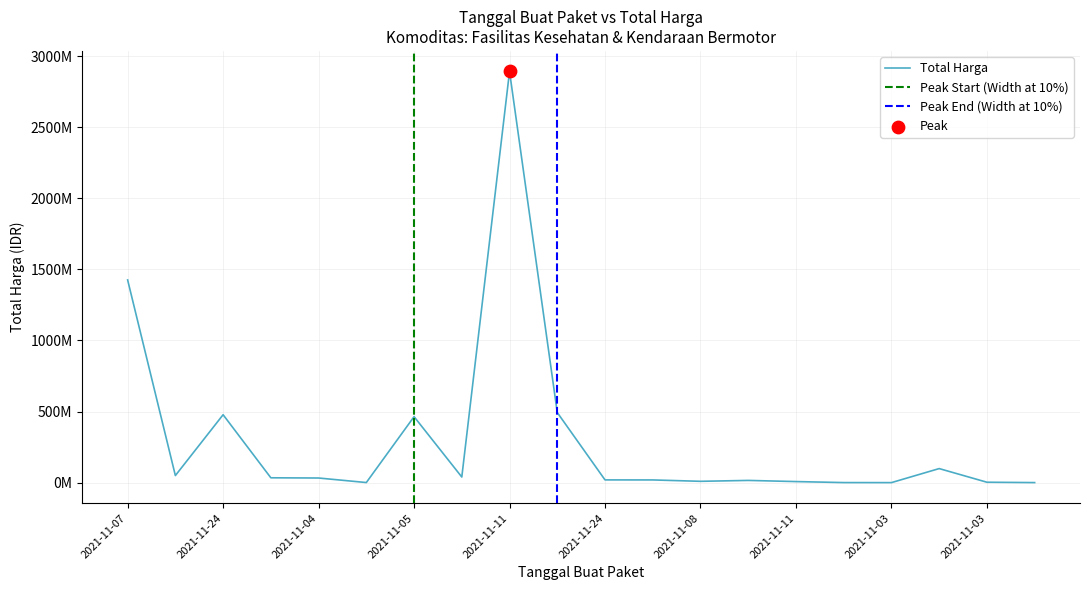

Between 2021-11-08 and 2021-11-03, which is larger?

2021-11-08